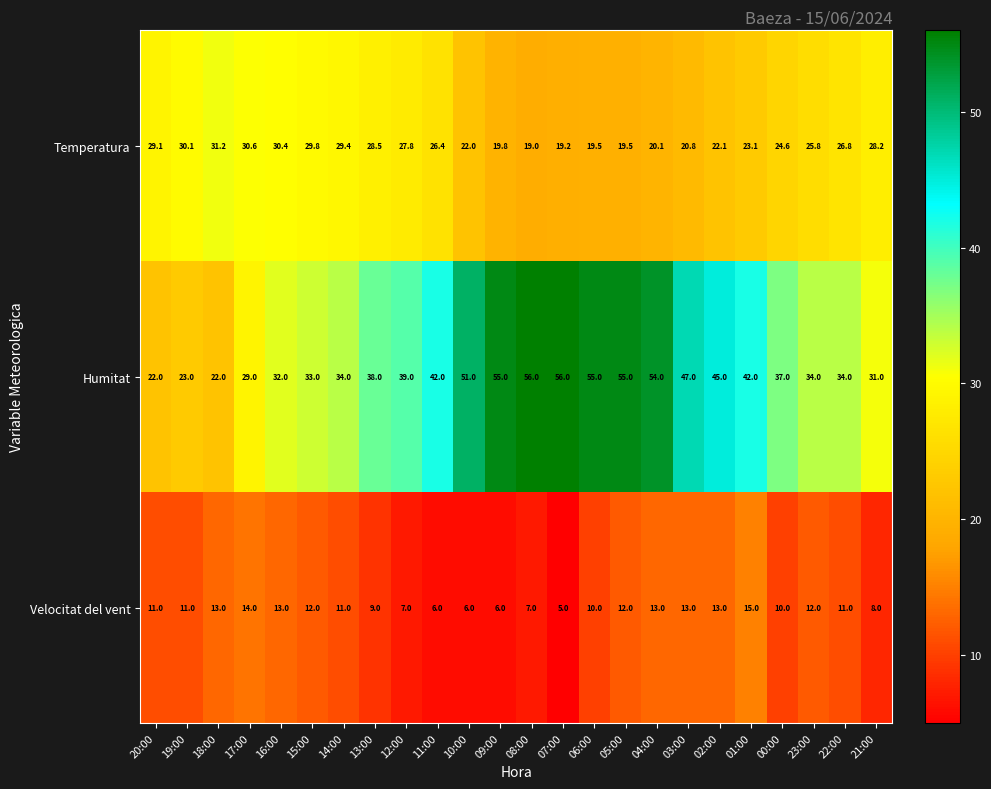

List the series in order of their peak value, highest first.

Humitat, Temperatura, Velocitat del vent